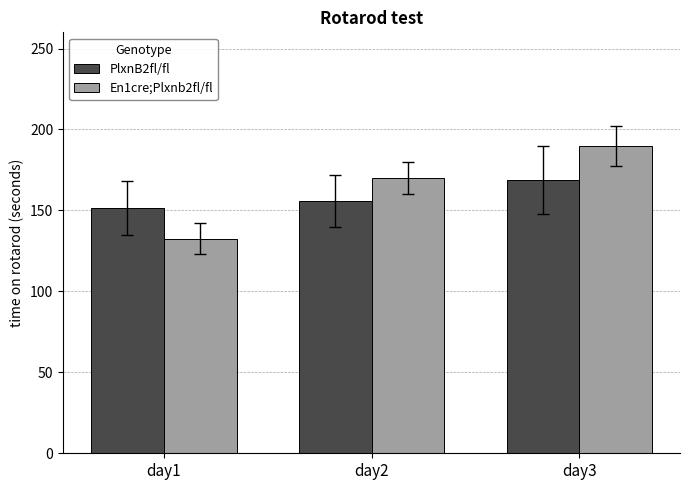

Which series has the widest spread of values?

En1cre;Plxnb2fl/fl